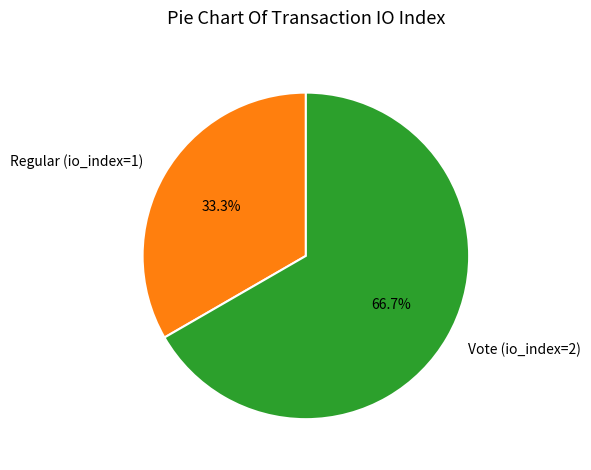

Is it true that Vote (io_index=2) is 72% of the pie?

False